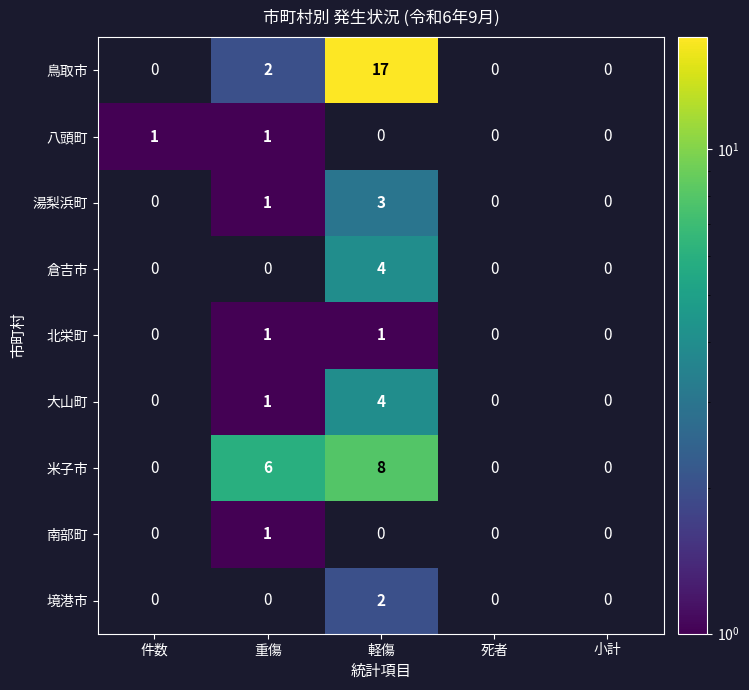

True or false: 八頭町 has a value of 0.5 at 件数.

False